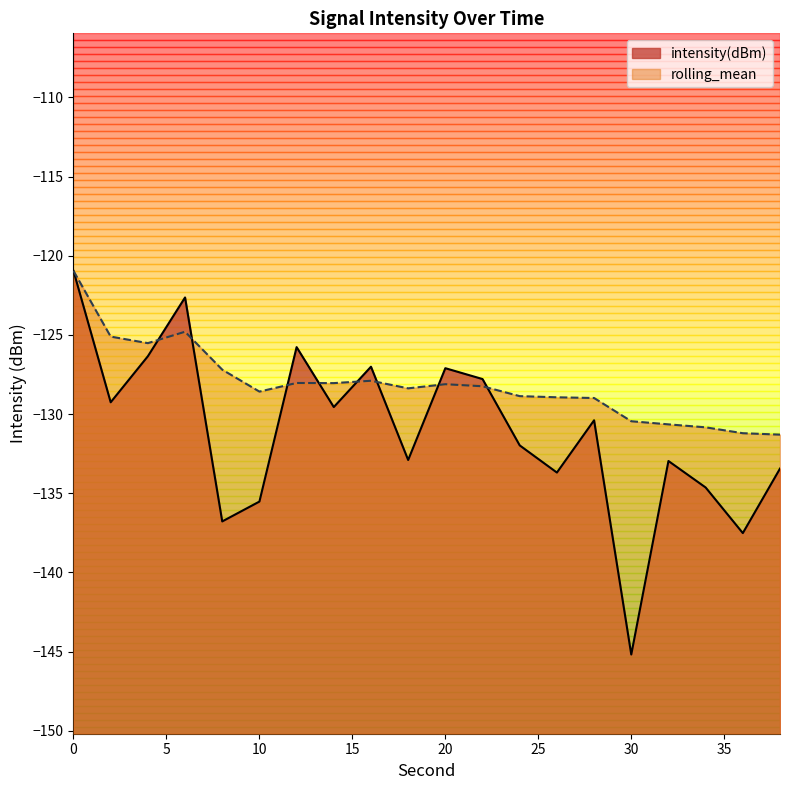

Reading left to right, list all the values displayed in this chart.

intensity(dBm): -121.0	-129.3	-126.3	-122.6	-136.8	-135.5	-125.8	-129.6	-127.0	-132.9	-127.1	-127.8	-132.0	-133.7	-130.4	-145.2	-133.0	-134.6	-137.5	-133.4
rolling_mean: -121.0	-125.1	-125.5	-124.8	-127.2	-128.6	-128.0	-128.0	-127.9	-128.4	-128.1	-128.2	-128.9	-128.9	-129.0	-130.5	-130.6	-130.8	-131.2	-131.3